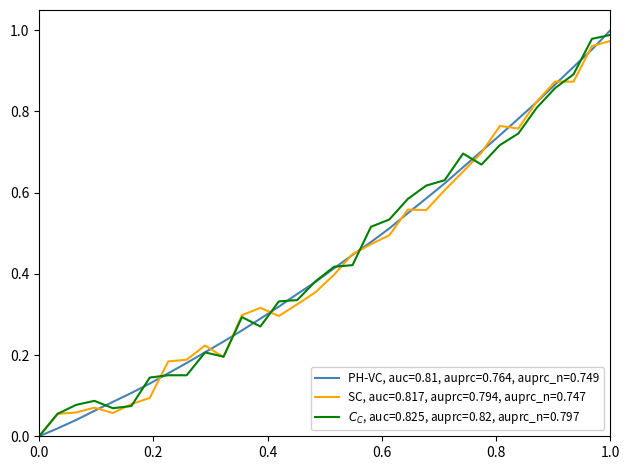

The PH-VC, auc=0.81, auprc=0.764, auprc_n=0.749 series shows 0.0 at 0.0. True or false?

True